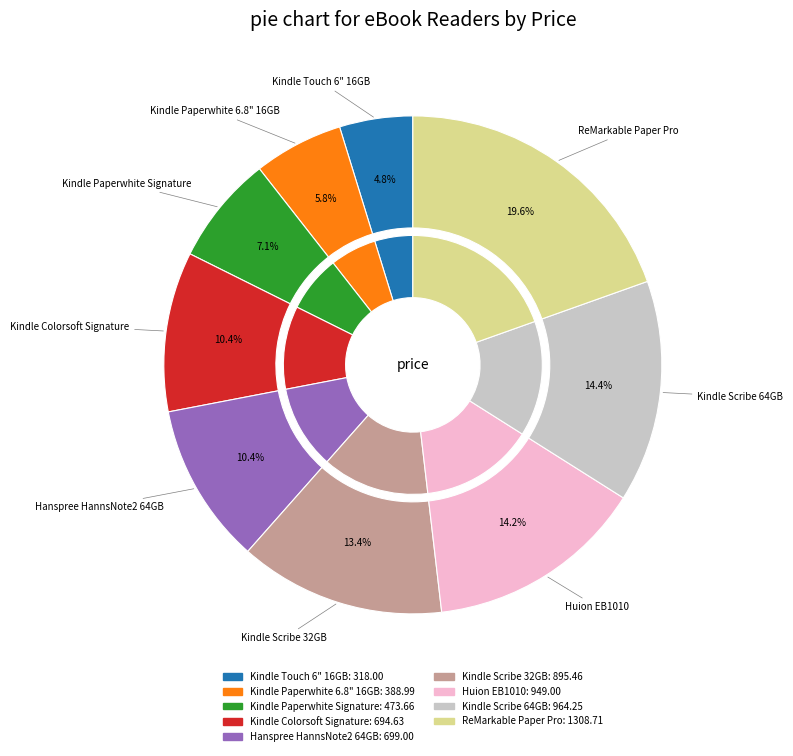

What is the largest slice in the pie chart?

ReMarkable Paper Pro